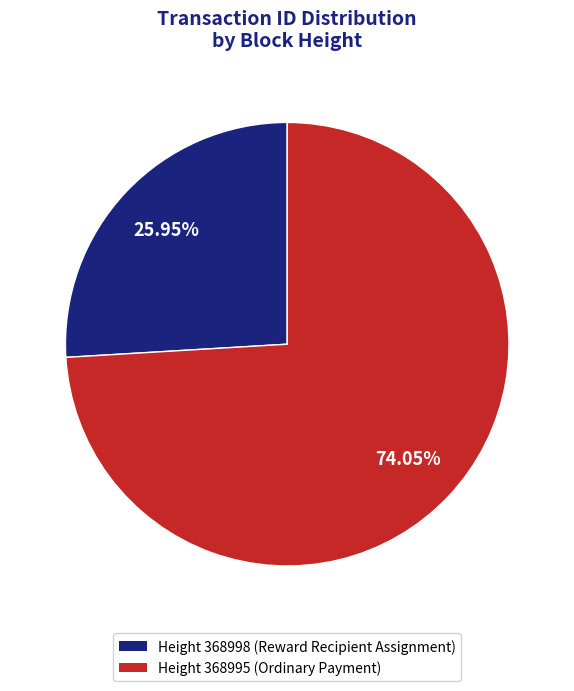

To the nearest percent, what is the average slice percentage?

50%